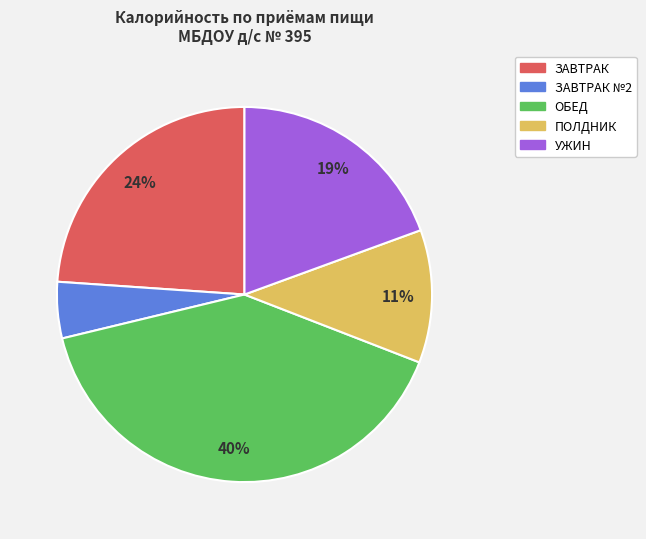

Does any single category account for the majority?

No